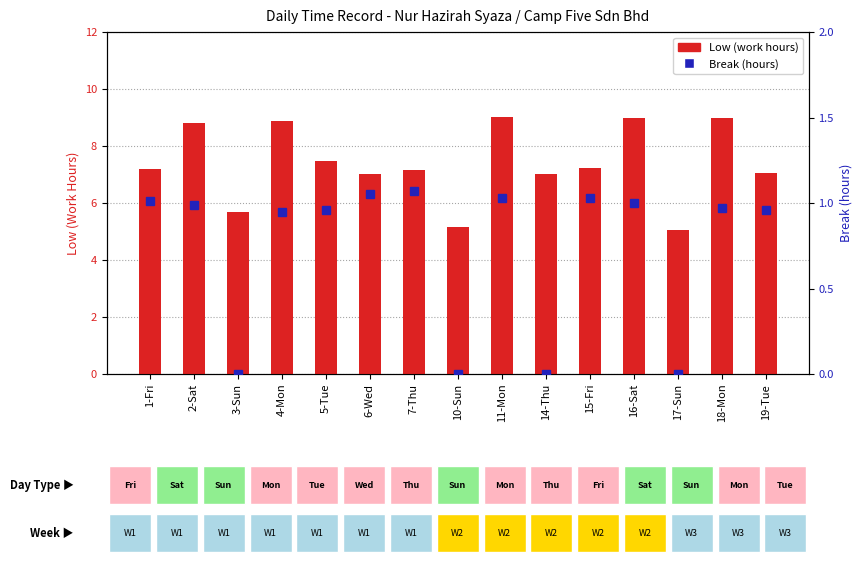

List the labels in order of Low (work hours) value, largest first.

11-Mon, 18-Mon, 16-Sat, 4-Mon, 2-Sat, 5-Tue, 15-Fri, 1-Fri, 7-Thu, 19-Tue, 6-Wed, 14-Thu, 3-Sun, 10-Sun, 17-Sun